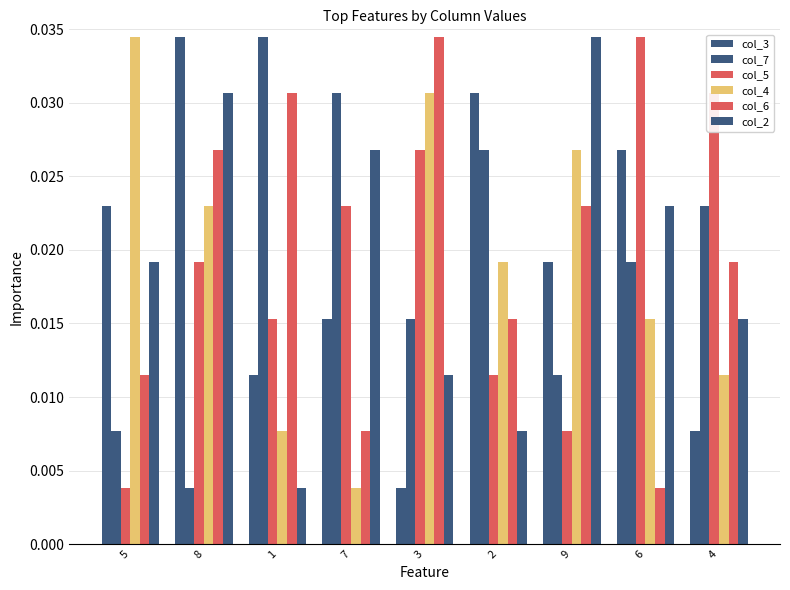

How many groups of bars are there?

9